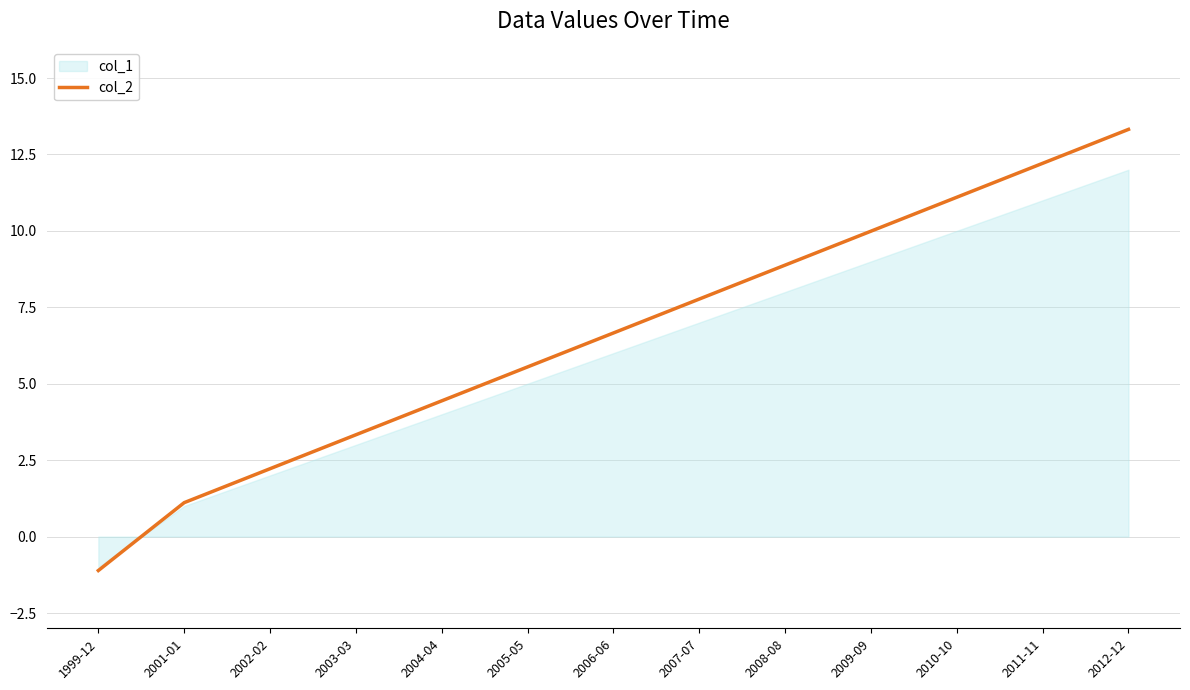

At which label does col_2 reach its peak?

2012-12